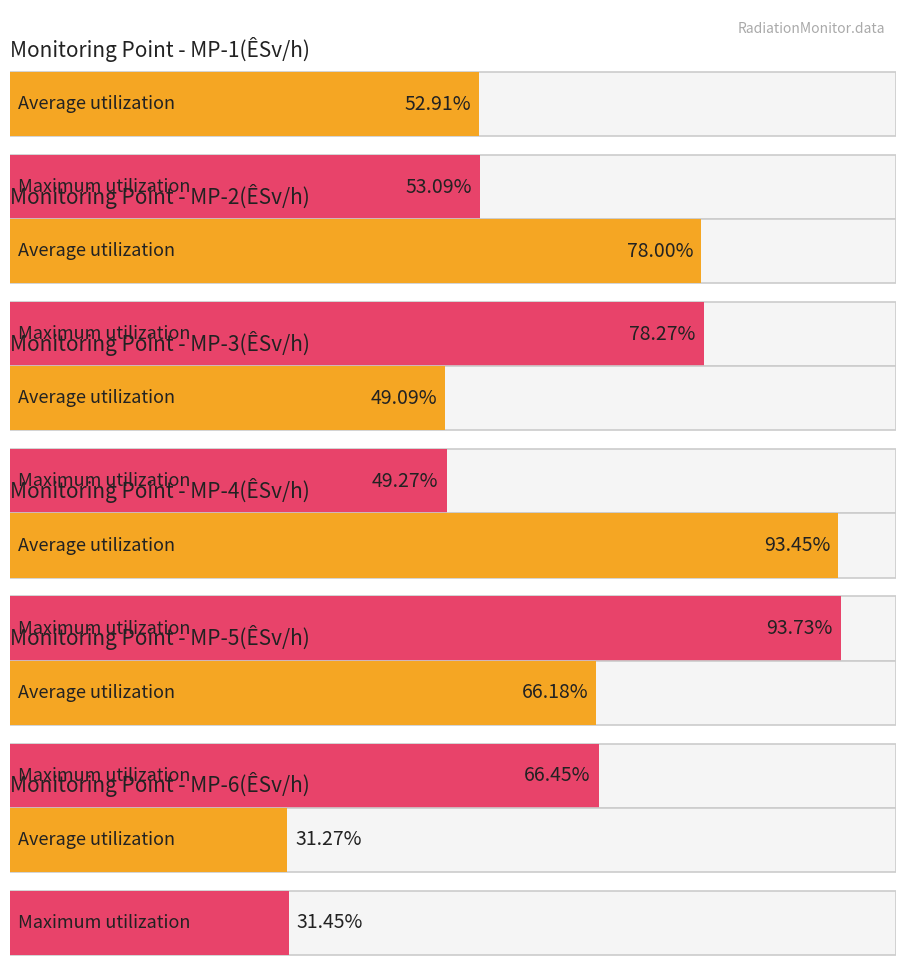

What is the value of the MP-5(ÊSv/h) bar at the 14th from the left?

0.7